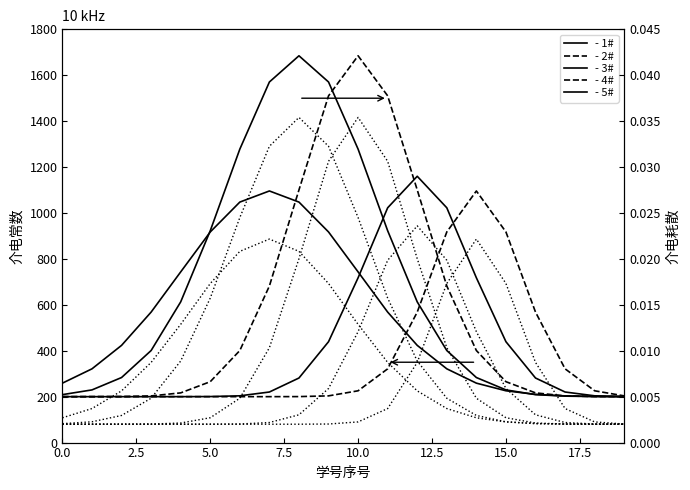

What is the label of the 18th point from the left?

17